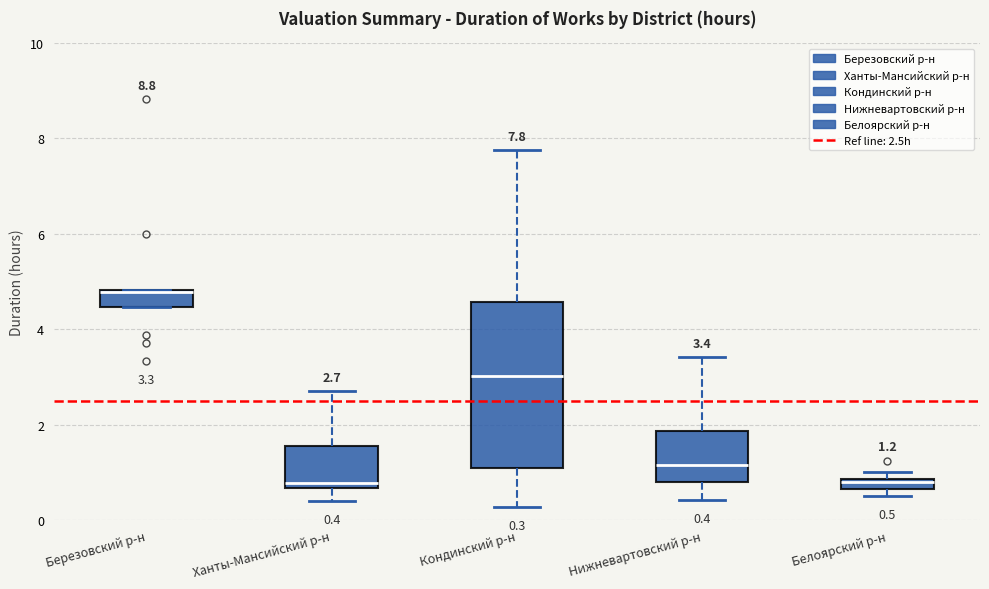

Comparing the boxes themselves (not the whiskers), which one is the tallest?

Кондинский р-н